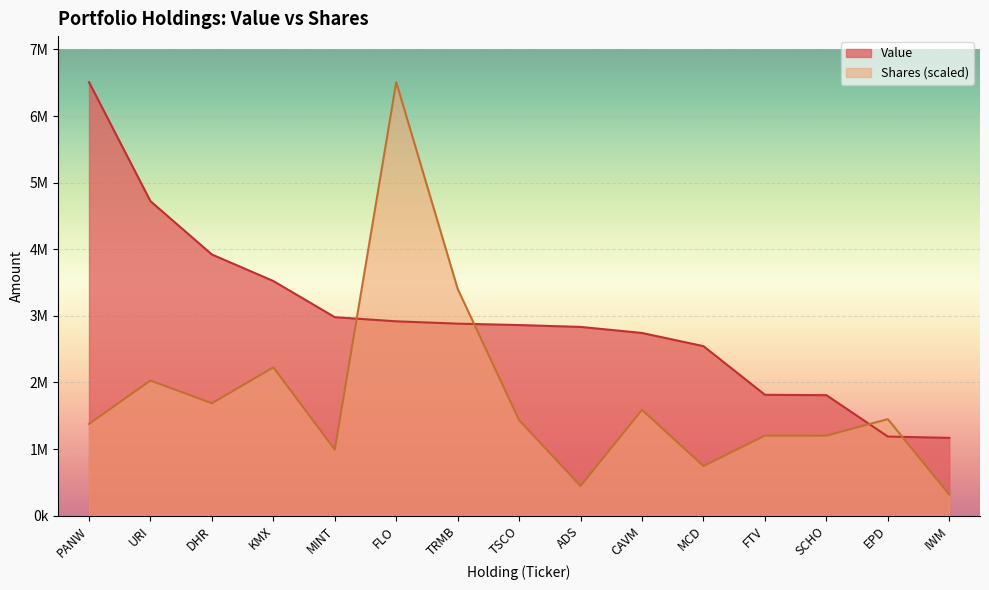

At which label does Value first exceed 2862000?

PANW